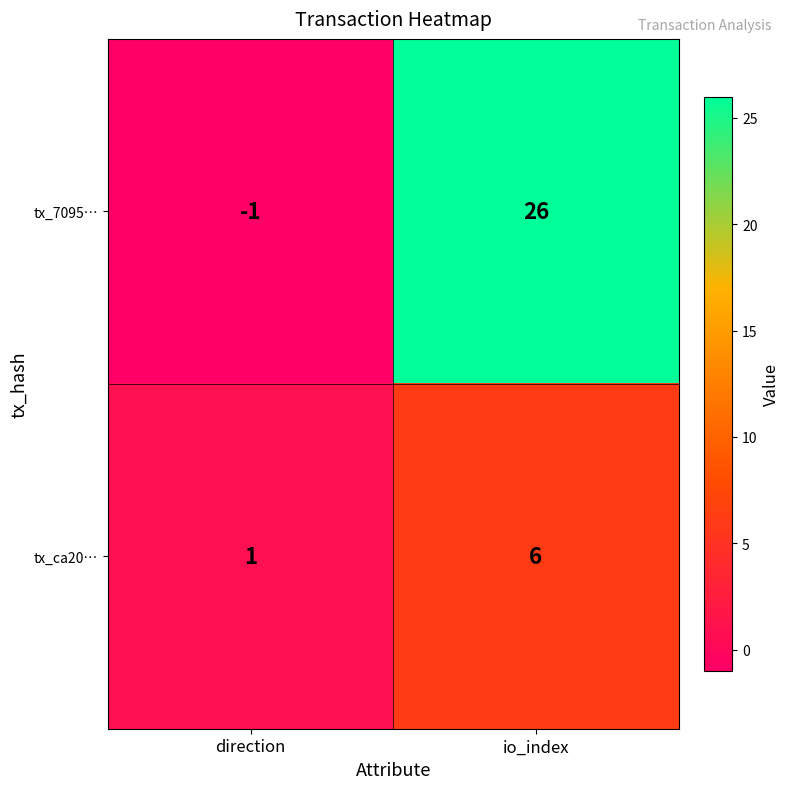

What is the sum of all tx_7095… values?

25